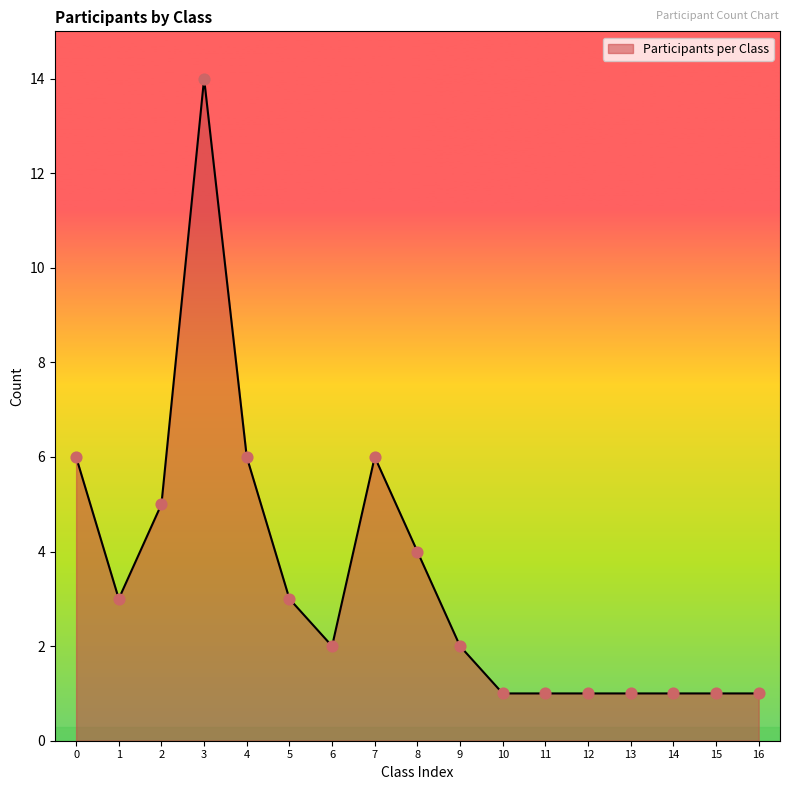

Approximately how many times larger is the value at 6 compared to 13?

2.0